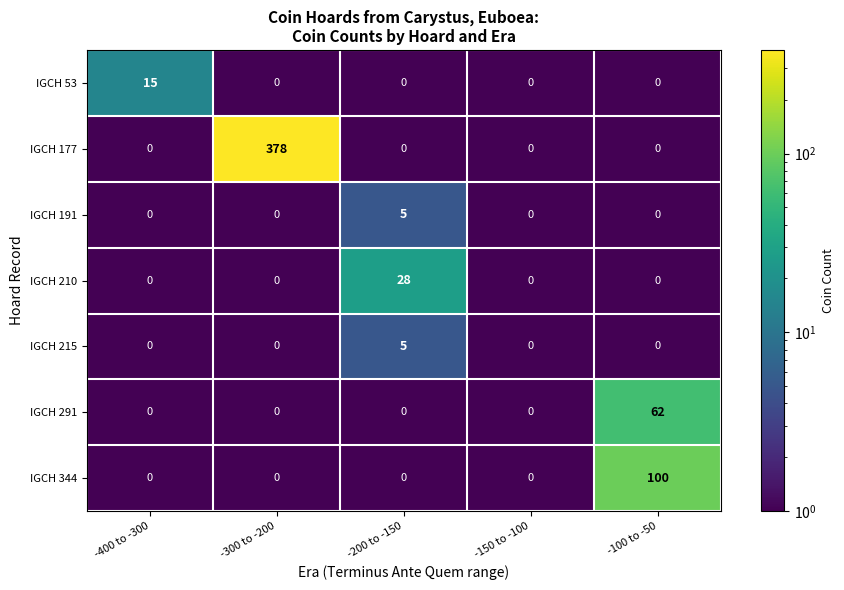

What is the sum of all IGCH 344 values?

100